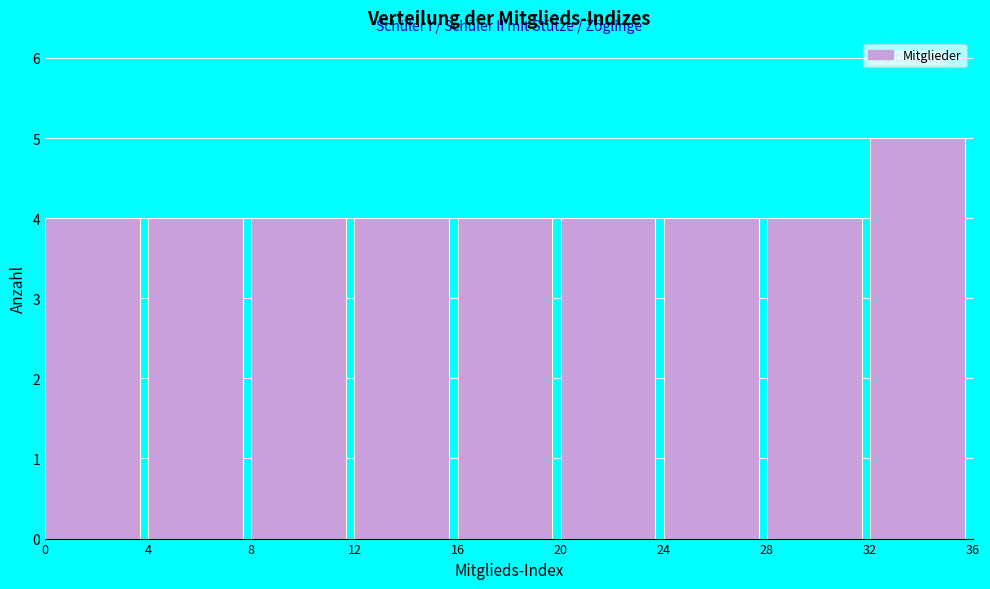

Over which range of the x-axis is the bar tallest?

32 to 36